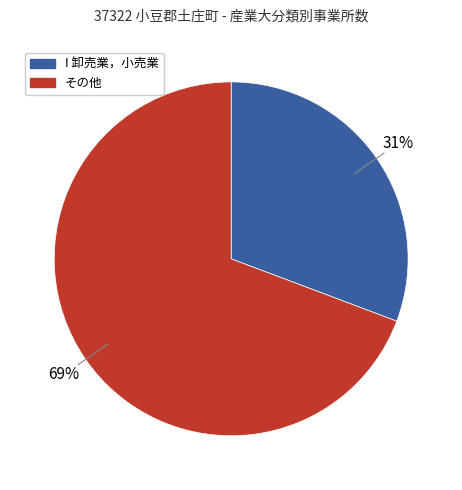

Count the number of slices in the pie.

2